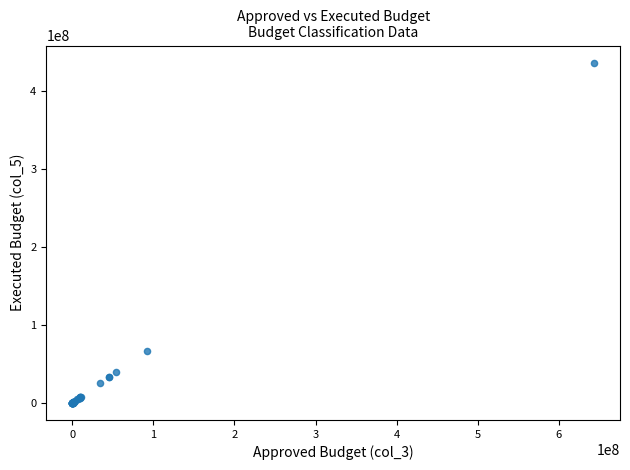

What Y value in the scatter plot is closest to 218234597?

66314900.0